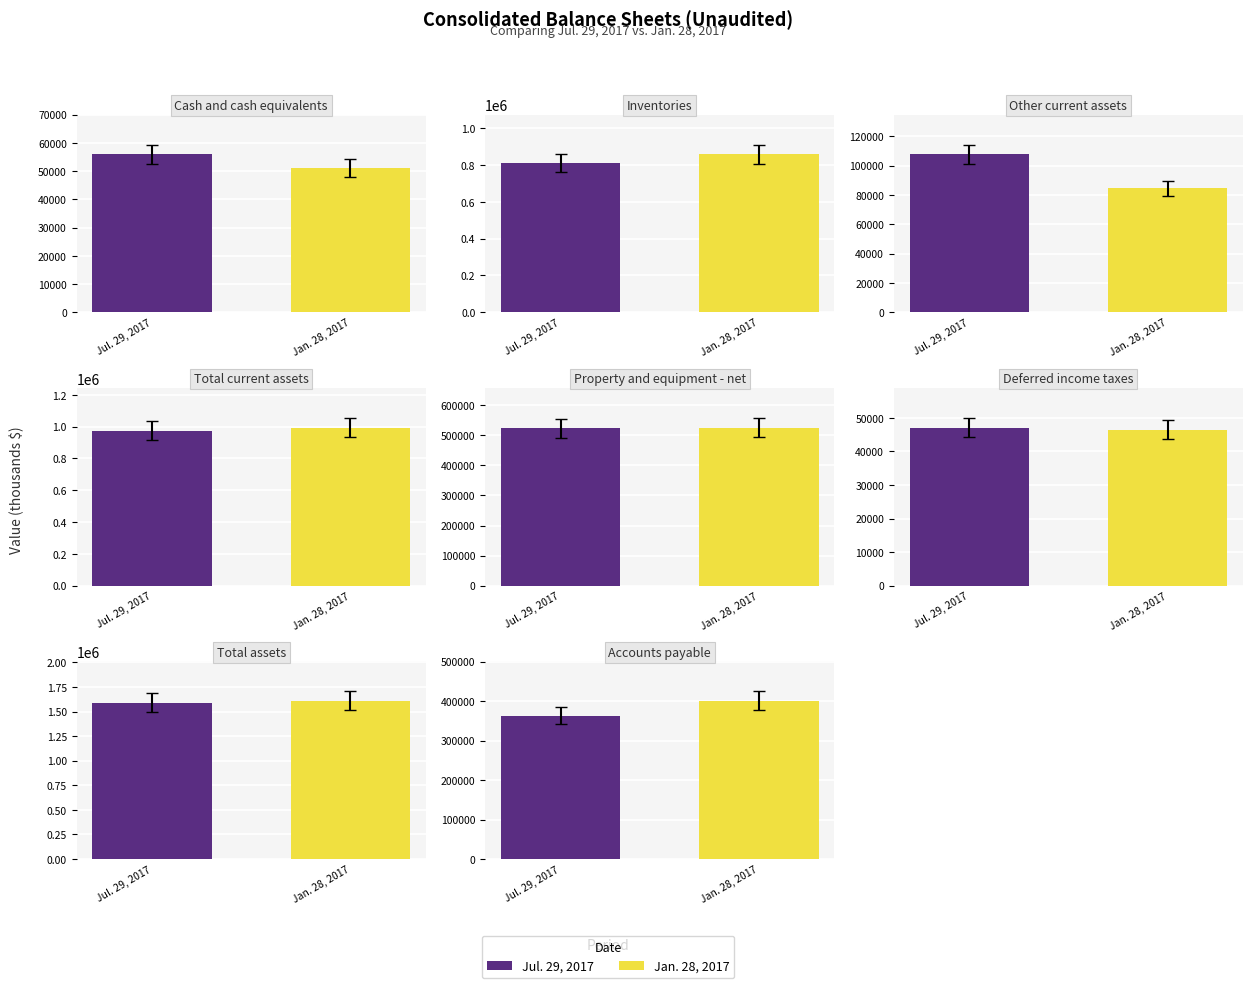

Is it true that Jan. 28, 2017 equals 84526 at Other current assets?

True